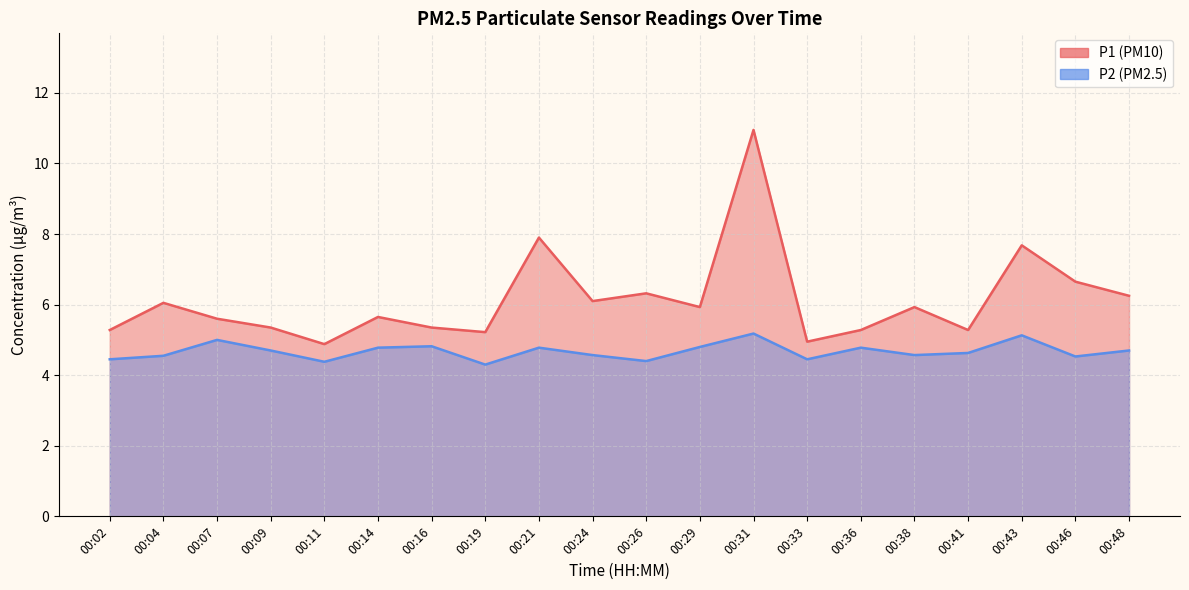

True or false: P2 and P1 intersect in this chart.

False